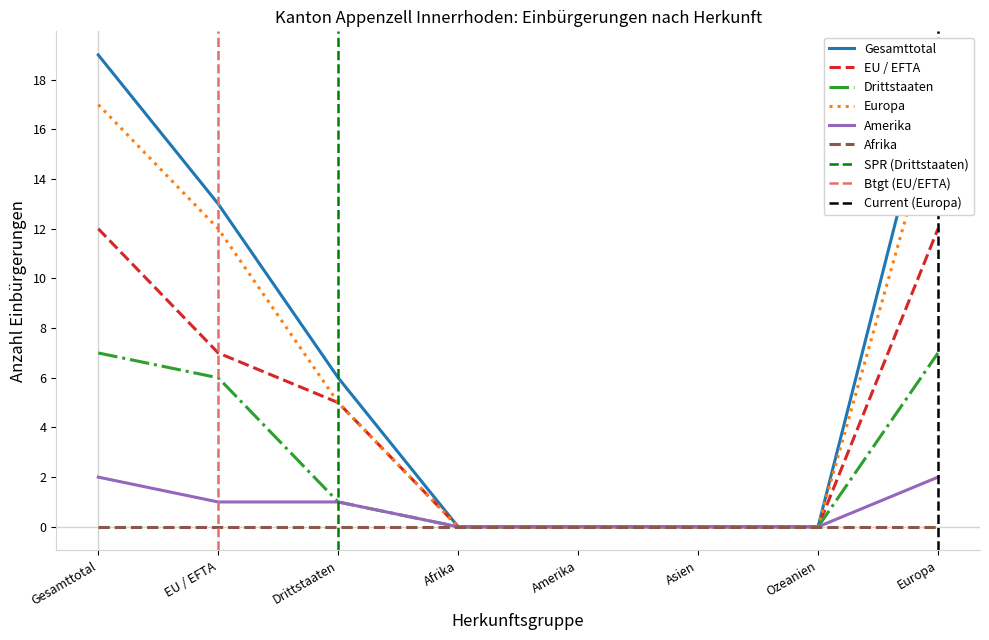

Reading left to right, what are all the values shown in this chart?

Gesamttotal: Gesamttotal=19	EU / EFTA=13	Drittstaaten=6	Afrika=0	Amerika=0	Asien=0	Ozeanien=0	Europa=19
EU / EFTA: Gesamttotal=12	EU / EFTA=7	Drittstaaten=5	Afrika=0	Amerika=0	Asien=0	Ozeanien=0	Europa=12
Drittstaaten: Gesamttotal=7	EU / EFTA=6	Drittstaaten=1	Afrika=0	Amerika=0	Asien=0	Ozeanien=0	Europa=7
Europa: Gesamttotal=17	EU / EFTA=12	Drittstaaten=5	Afrika=0	Amerika=0	Asien=0	Ozeanien=0	Europa=17
Amerika: Gesamttotal=2	EU / EFTA=1	Drittstaaten=1	Afrika=0	Amerika=0	Asien=0	Ozeanien=0	Europa=2